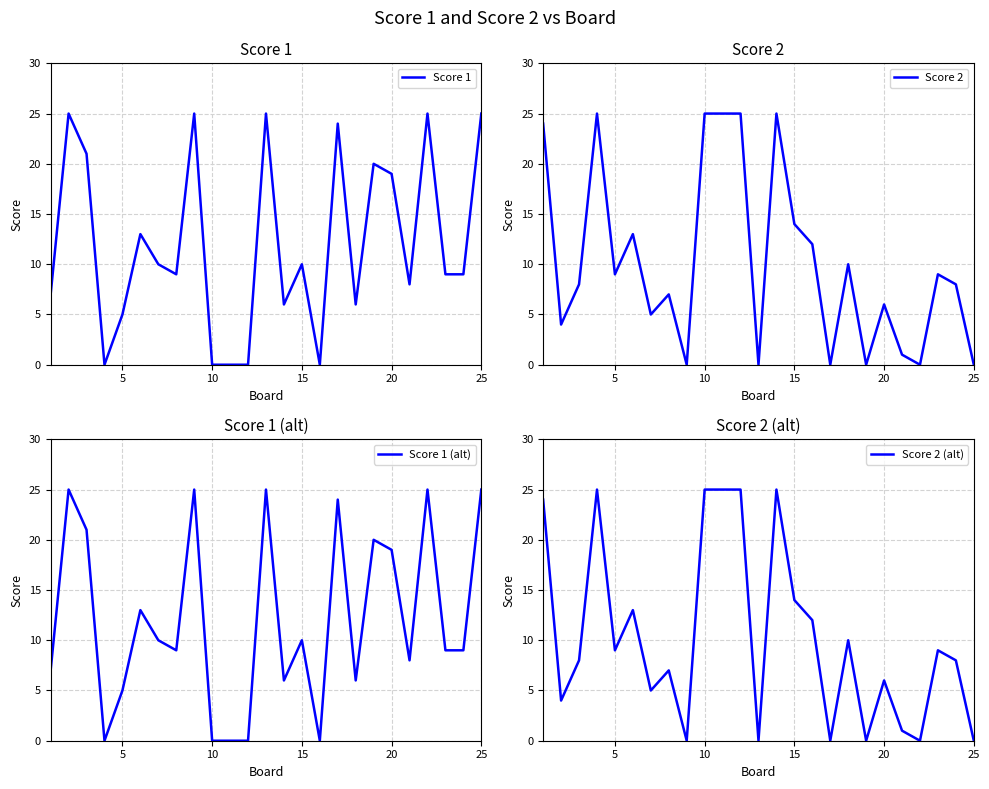

What is the highest value of the Score 1 (alt) series?

25